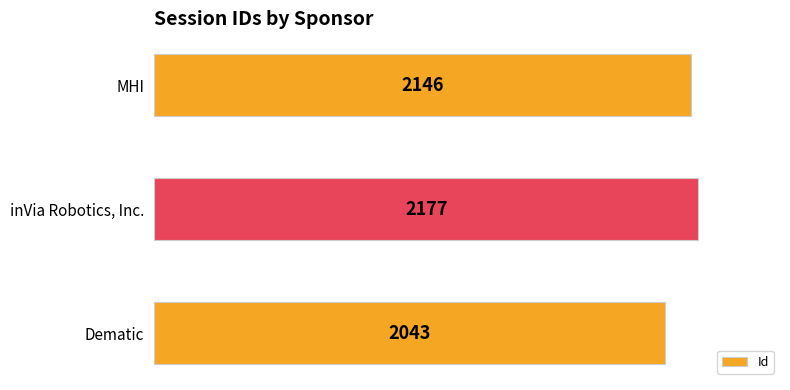

Which has a higher value, inVia Robotics, Inc. or Dematic?

inVia Robotics, Inc.